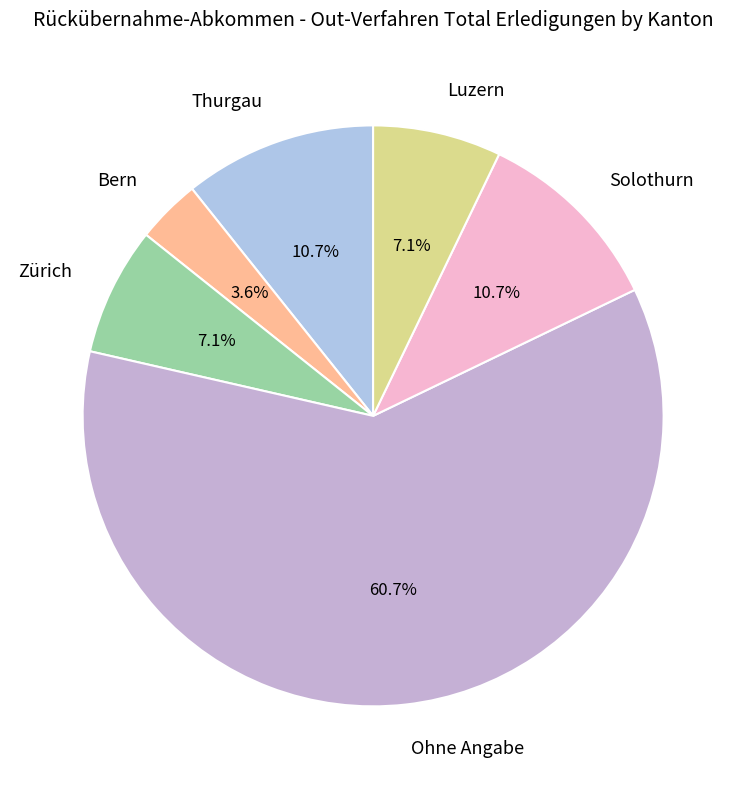

To the nearest percent, what is the combined percentage of Zürich and Luzern?

14%